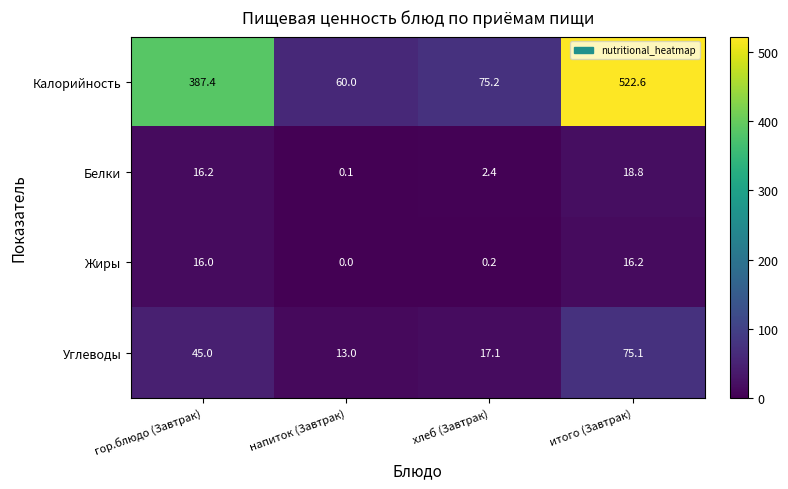

Which series has the largest range (max minus min)?

Калорийность